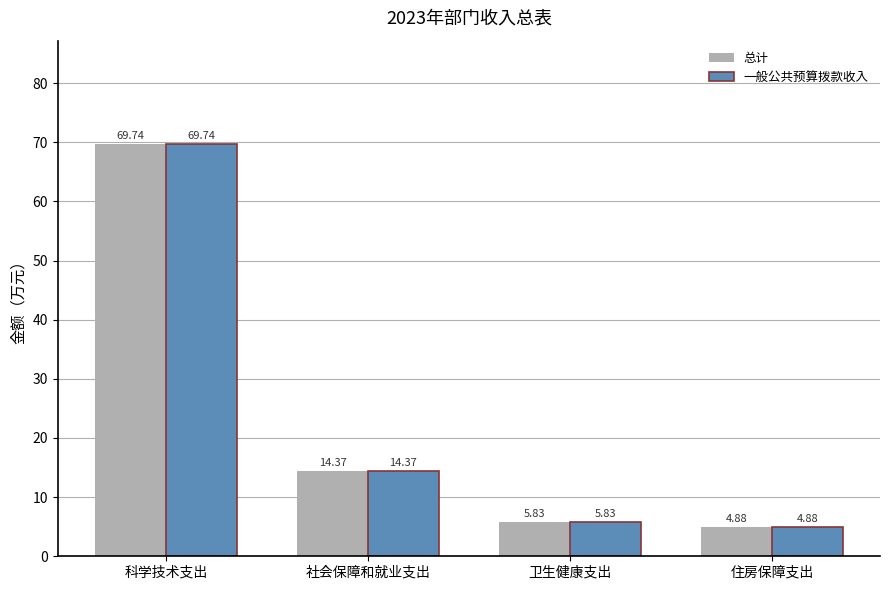

What position from the left is 社会保障和就业支出?

2